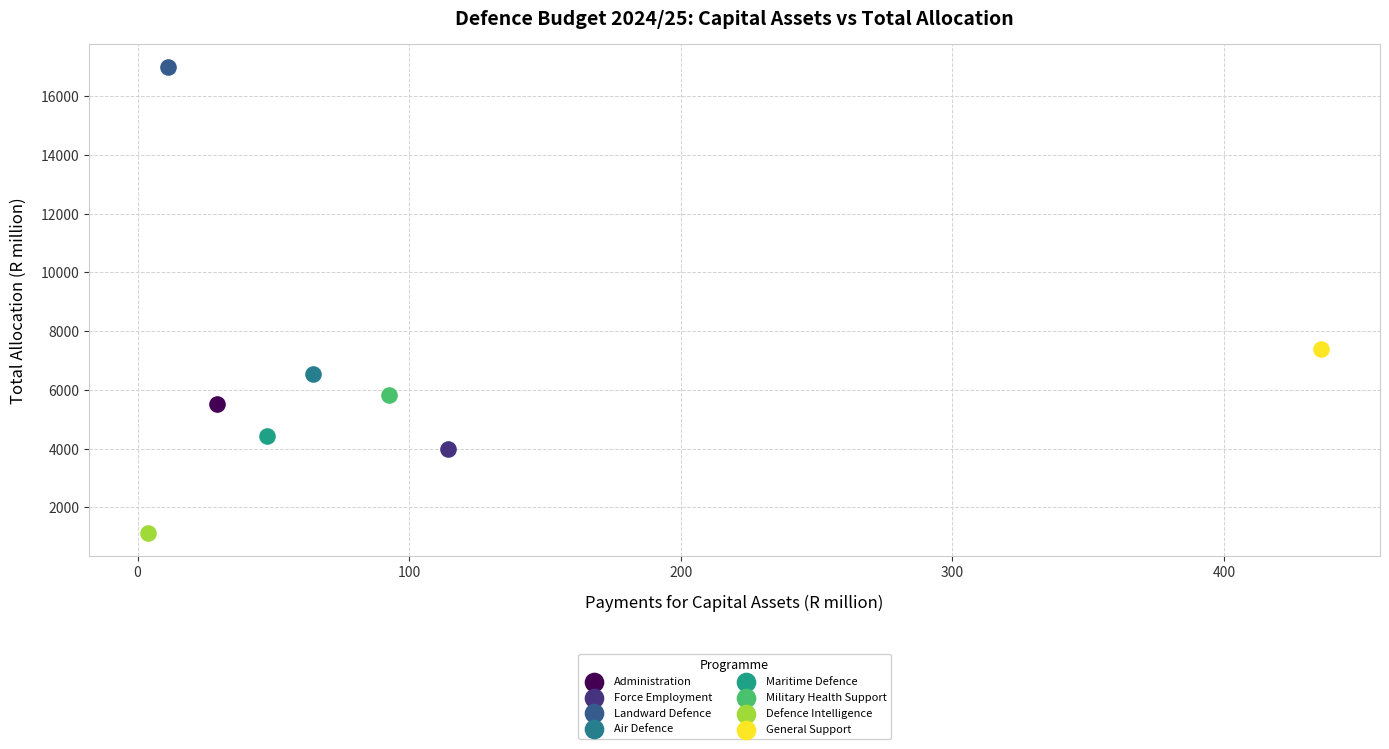

Which series reaches the maximum Y coordinate?

Landward Defence